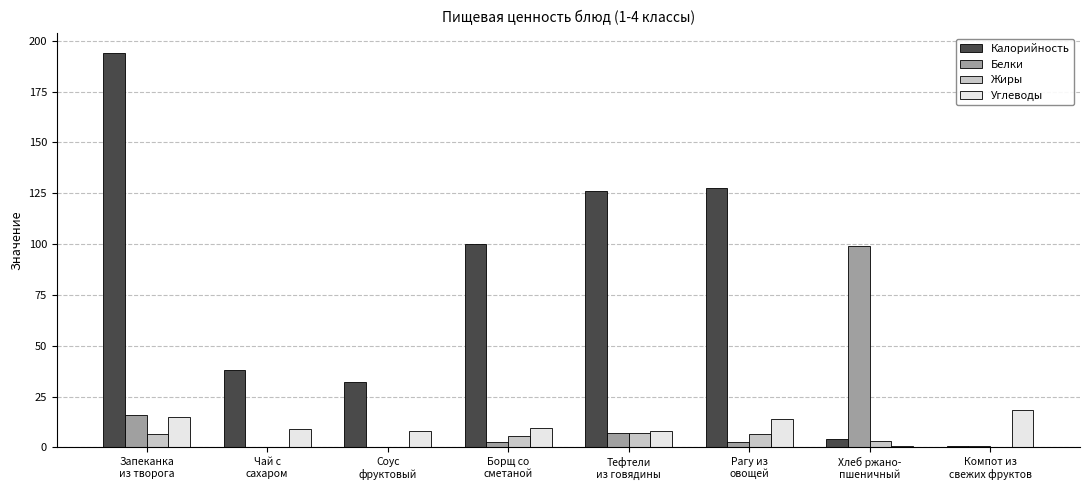

What is the highest value of the Белки series?

99.0